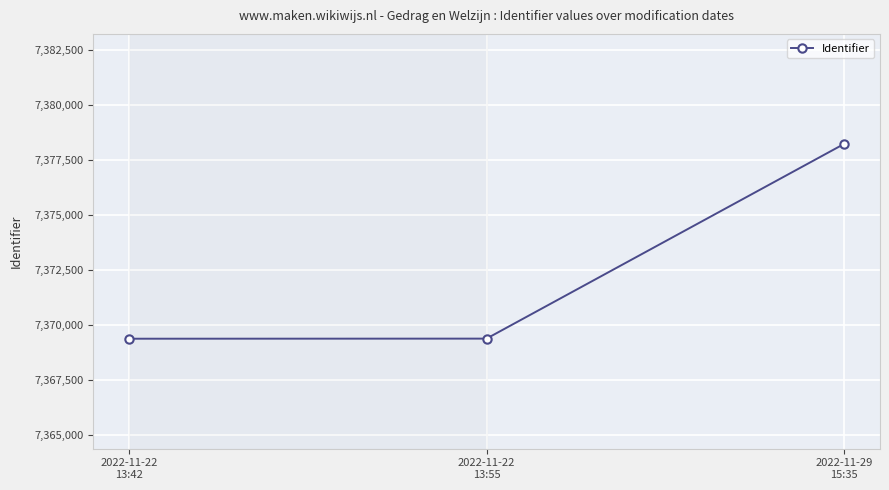

What is the change in value from 2022-11-22
13:42 to 2022-11-29
15:35?

+8860